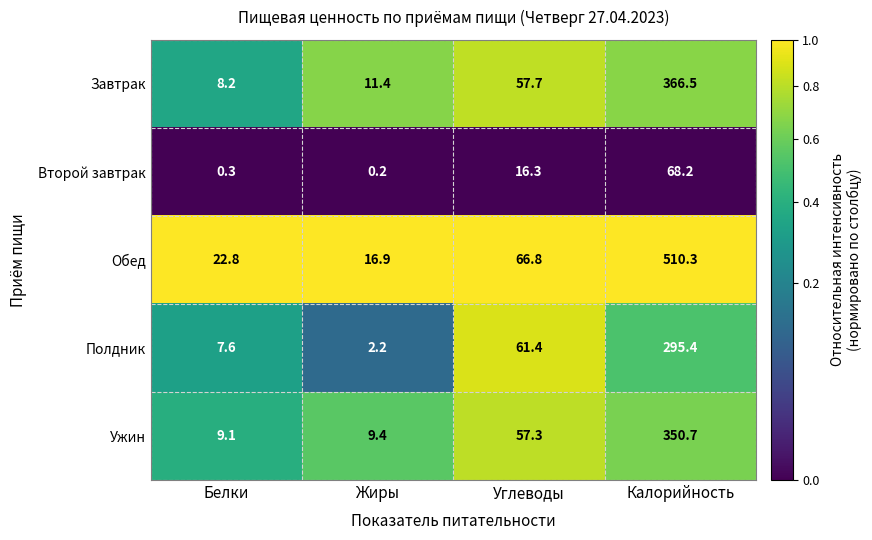

Reading left to right, transcribe all the data shown in this chart.

Завтрак: Белки=8.2	Жиры=11.4	Углеводы=57.7	Калорийность=366.5
Второй завтрак: Белки=0.3	Жиры=0.2	Углеводы=16.3	Калорийность=68.2
Обед: Белки=22.8	Жиры=16.9	Углеводы=66.8	Калорийность=510.3
Полдник: Белки=7.6	Жиры=2.2	Углеводы=61.4	Калорийность=295.4
Ужин: Белки=9.1	Жиры=9.4	Углеводы=57.3	Калорийность=350.7